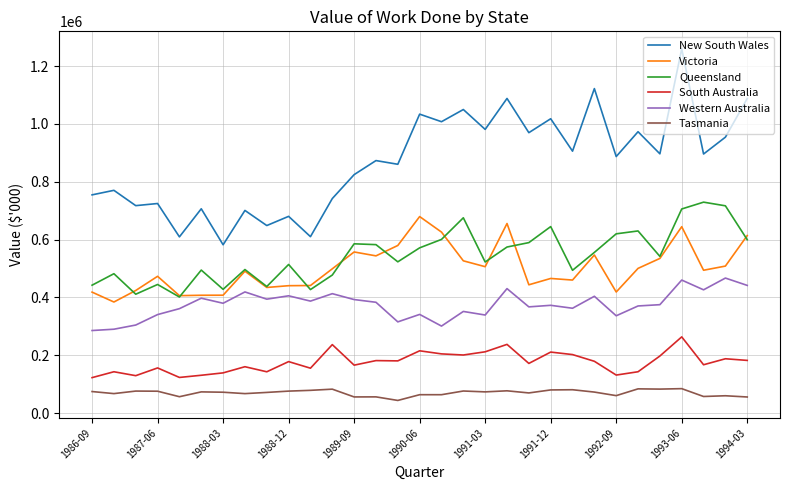

True or false: New South Wales and Queensland cross at least once.

False